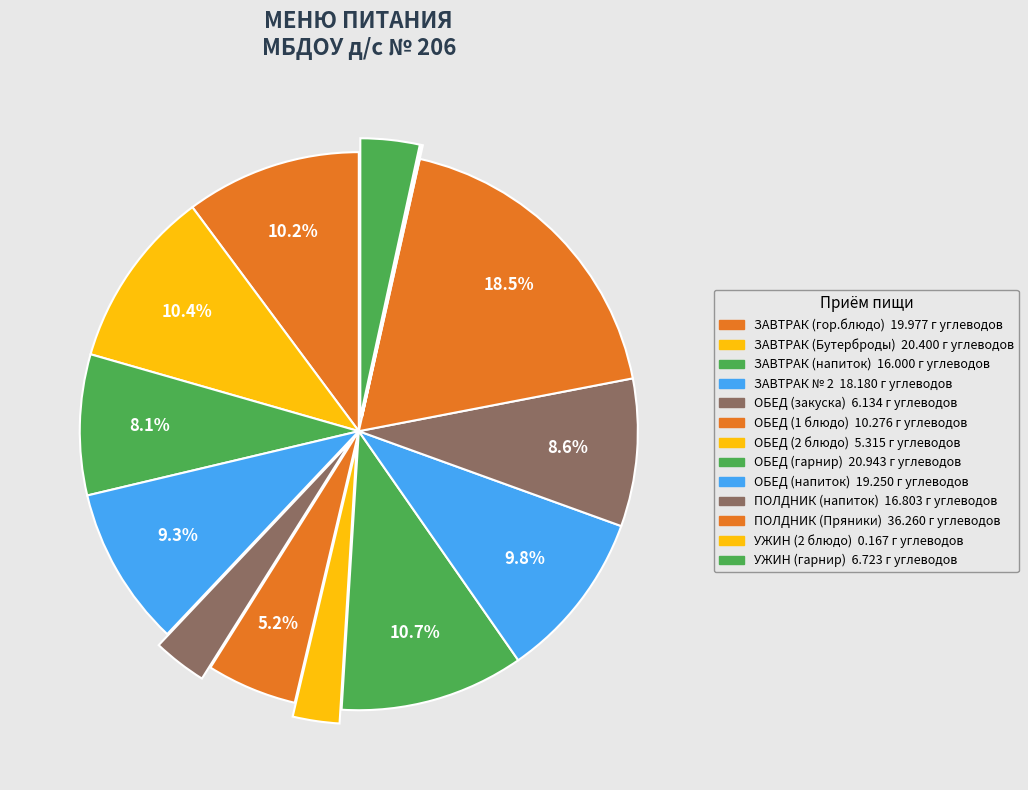

To the nearest percent, what is the combined percentage of ЗАВТРАК № 2 and УЖИН (2 блюдо)?

9%